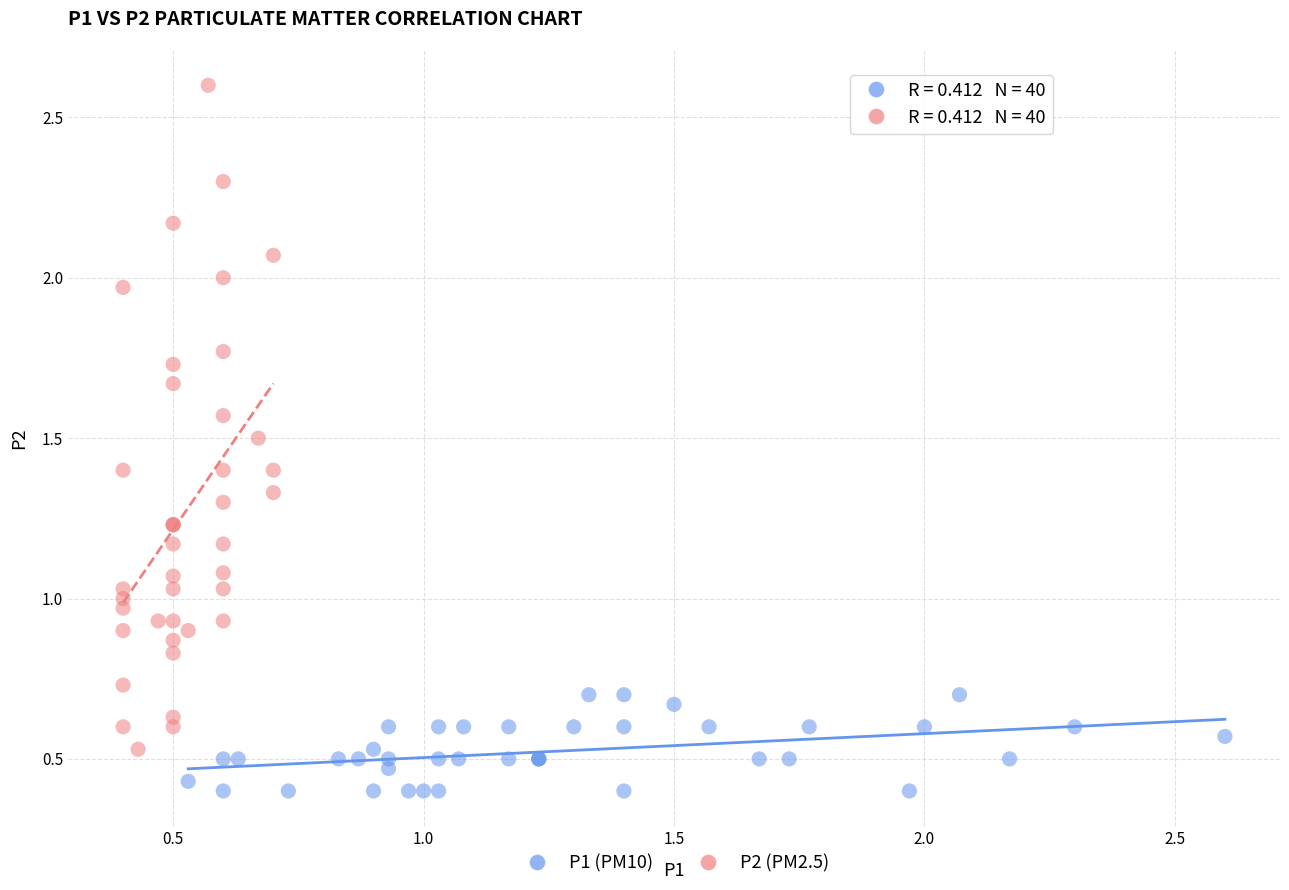

Which series contains the highest Y value?

P2 (PM2.5)